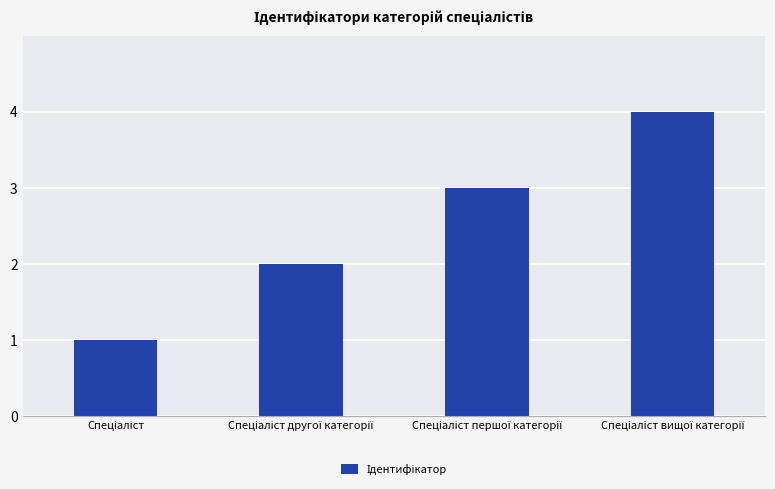

What is the difference between the maximum and minimum values?

3